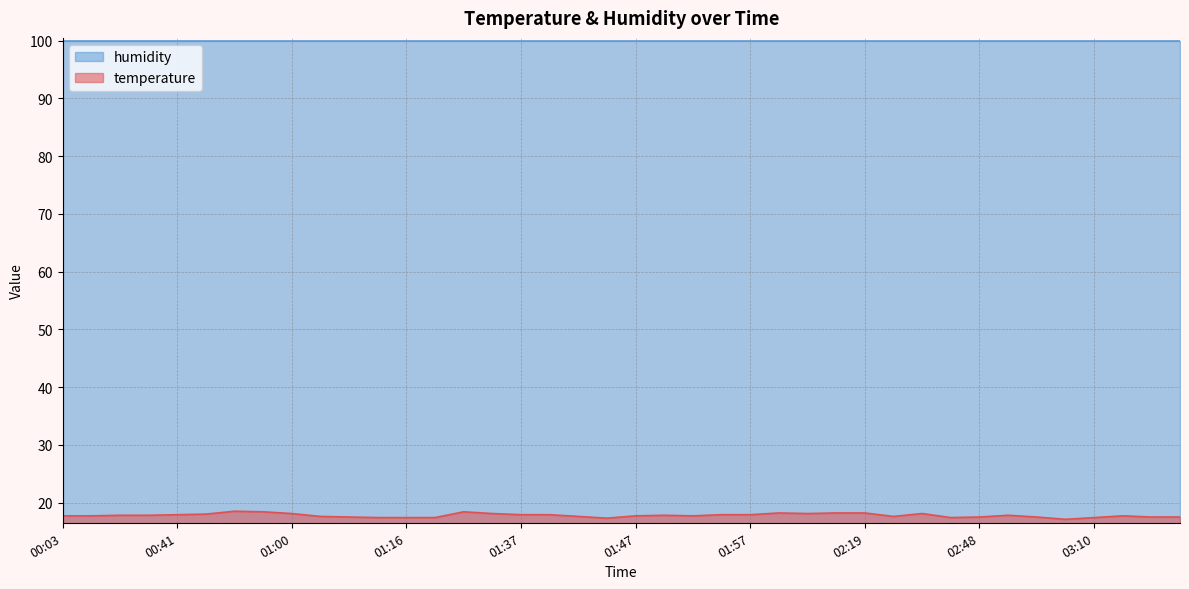

How many interior local valleys (lower than both neighbors) does the data have?

6